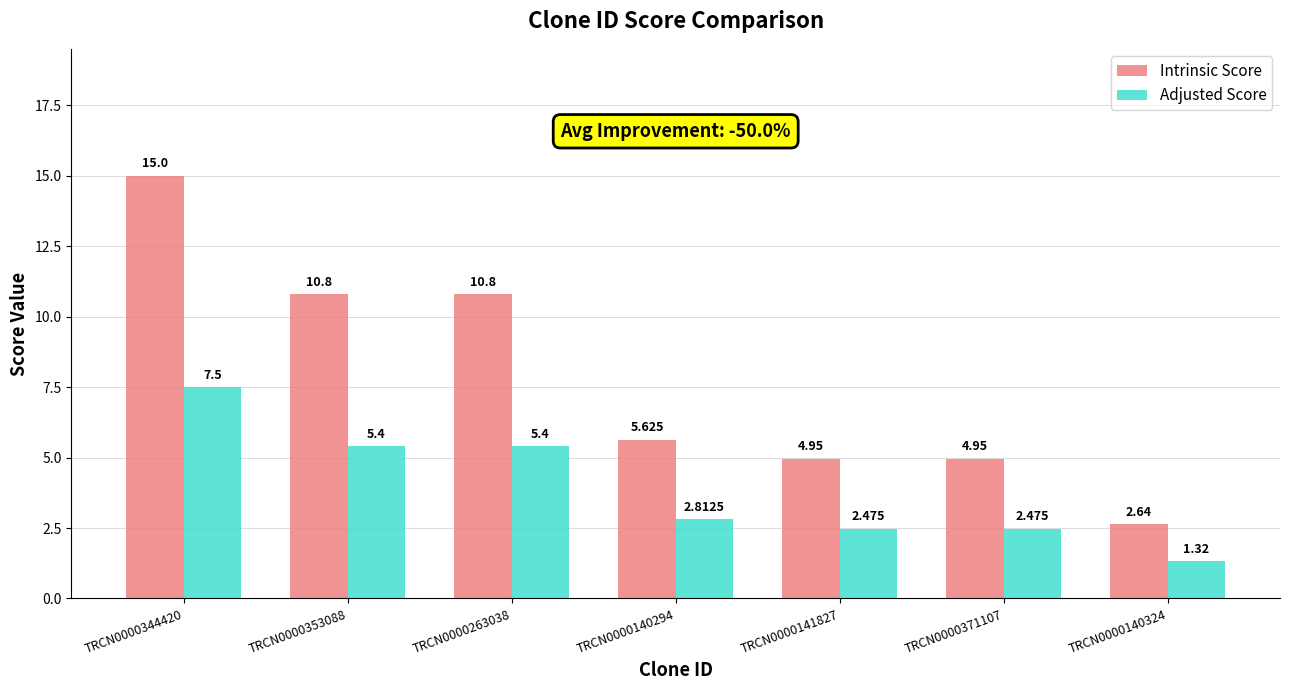

Between TRCN0000141827 and TRCN0000140324, which series saw the biggest shift?

Intrinsic Score